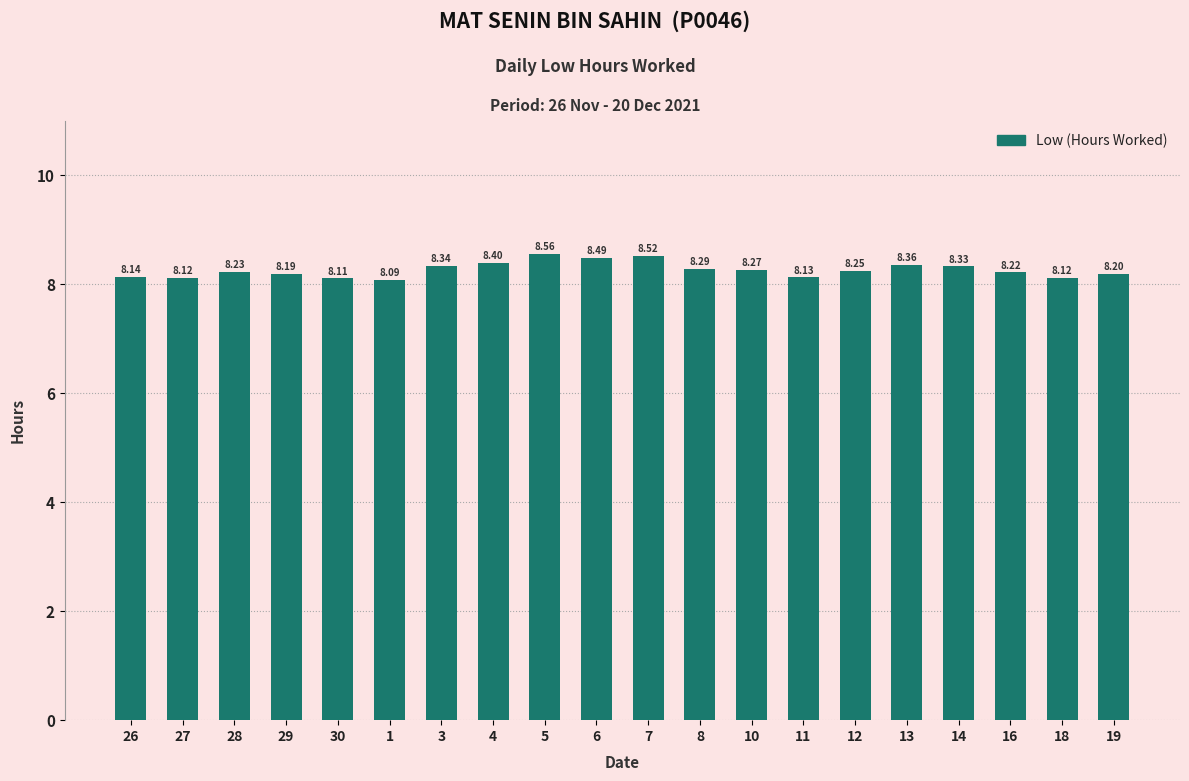

What is the change in value from 27 to 4?

+0.3